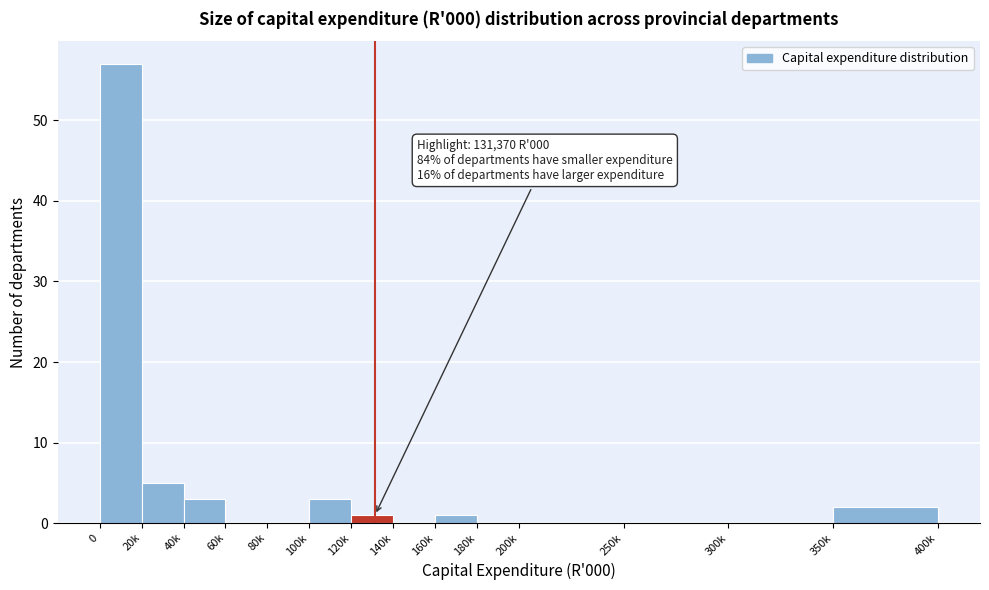

Reading left to right, what are all the values shown in this chart?

0=57	20k=5	40k=3	60k=0	80k=0	100k=3	120k=1	140k=0	160k=1	180k=0	200k=0	250k=0	300k=0	350k=2